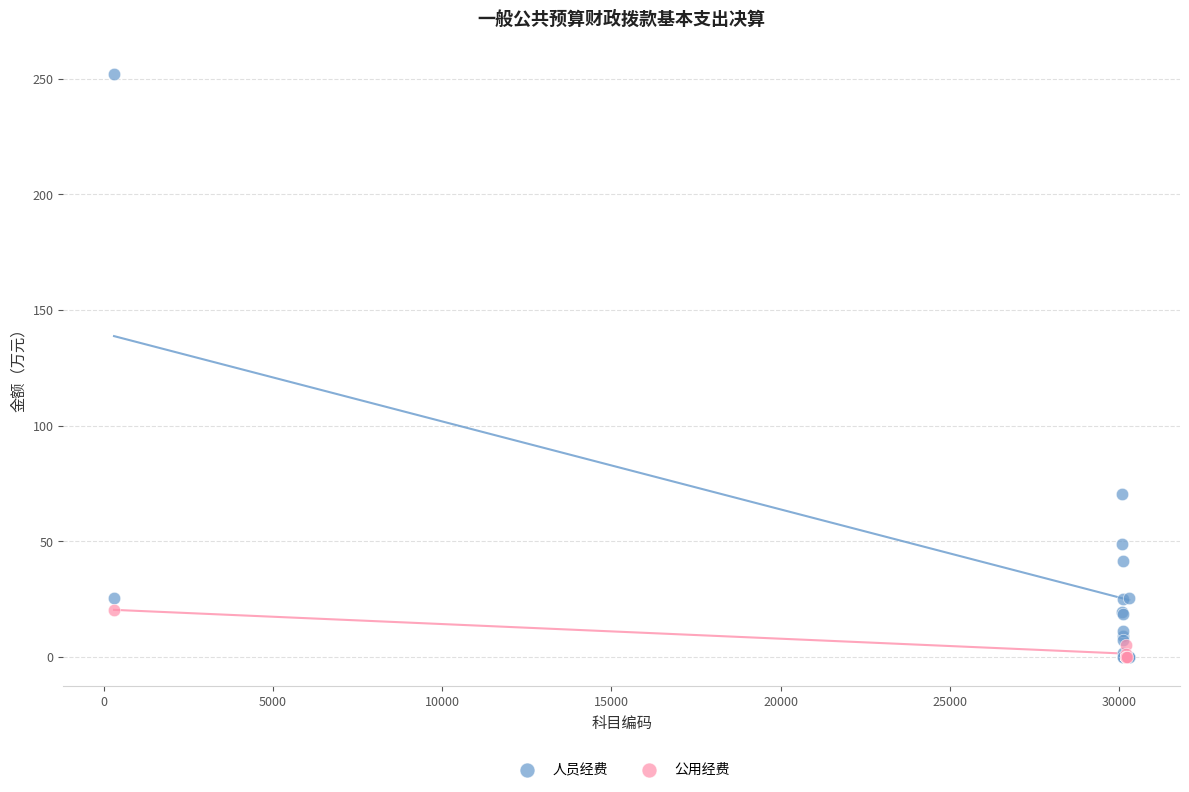

Which series reaches the maximum Y coordinate?

人员经费